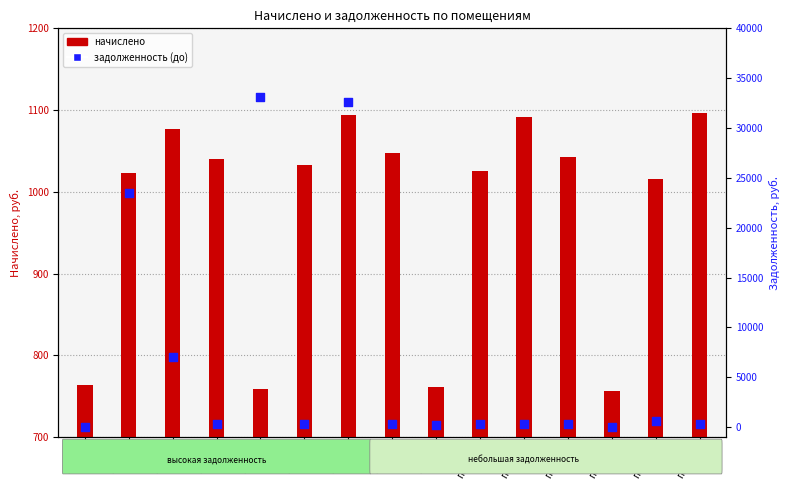

Which series has the widest spread of Y values?

задолженность (до)